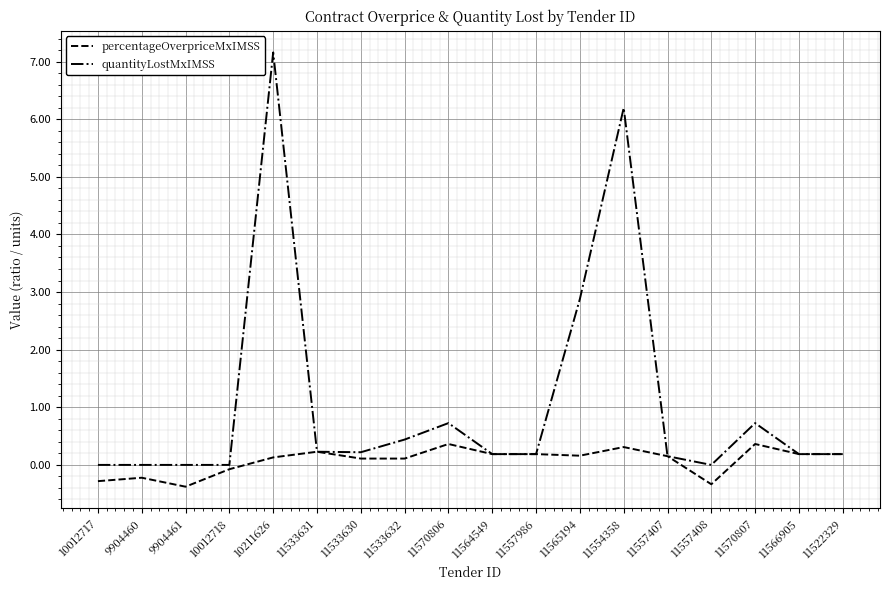

List the series in order of their overall mean, lowest first.

percentageOverpriceMxIMSS, quantityLostMxIMSS